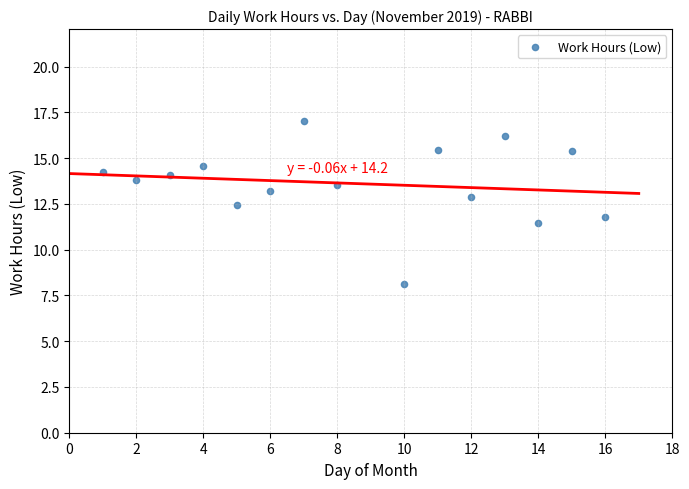

What is the range of Y values (max minus min)?

8.9